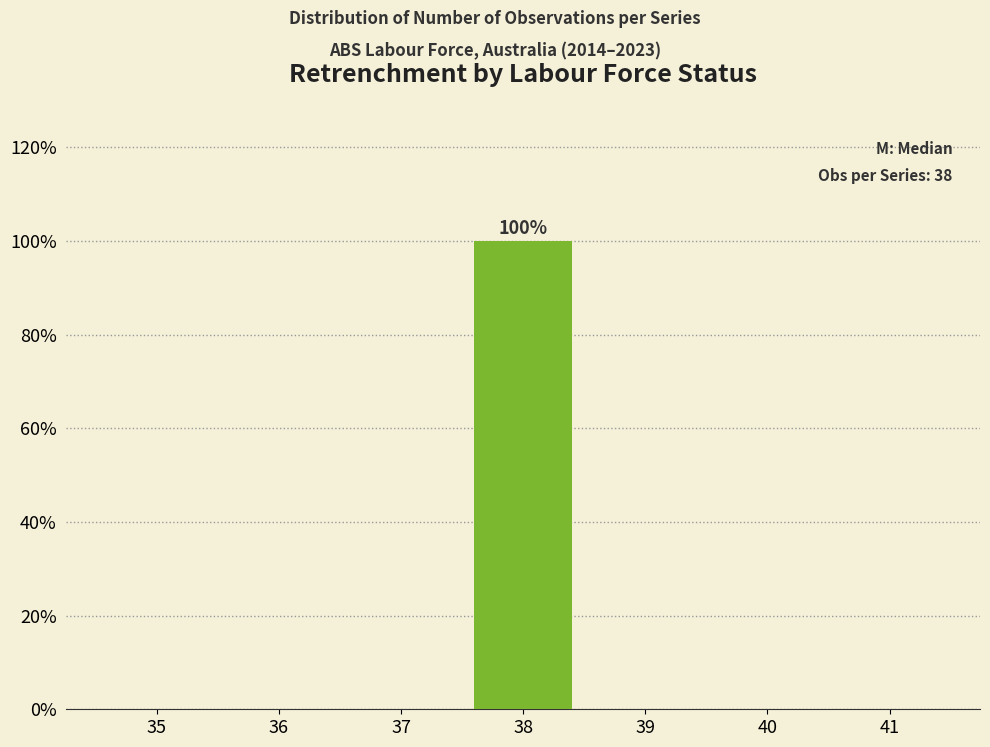

Reading left to right, list all the values displayed in this chart.

35=0	36=0	37=0	38=100	39=0	40=0	41=0